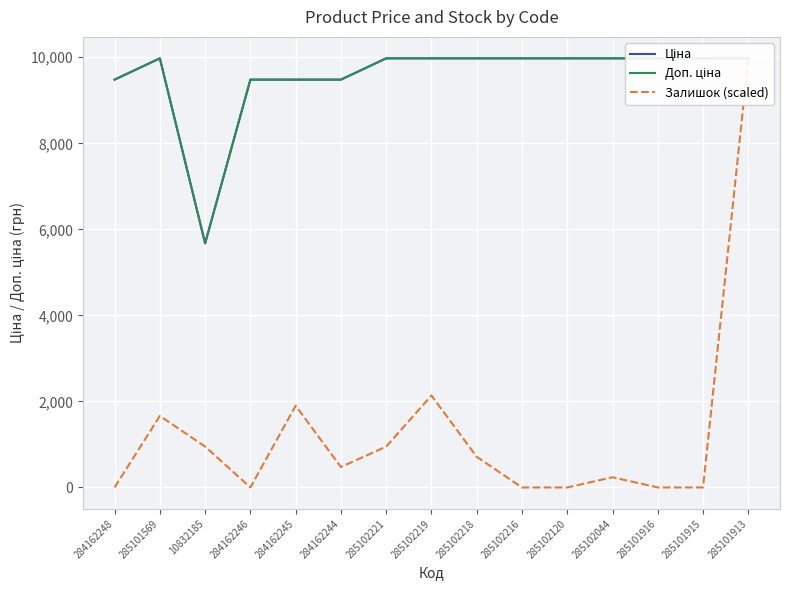

Is the value of Ціна at 285102216 greater than the value of Залишок (scaled) at 285101569?

Yes